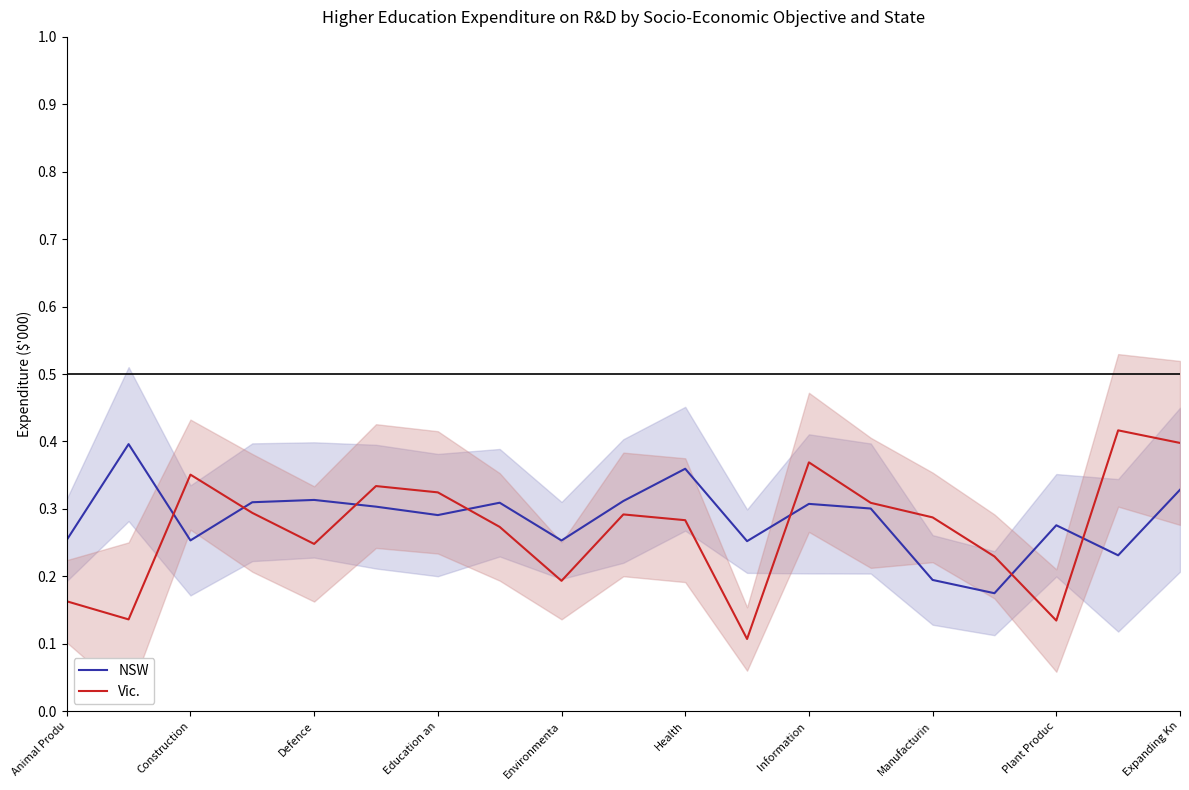

True or false: NSW has more than 2 interior local peaks.

True